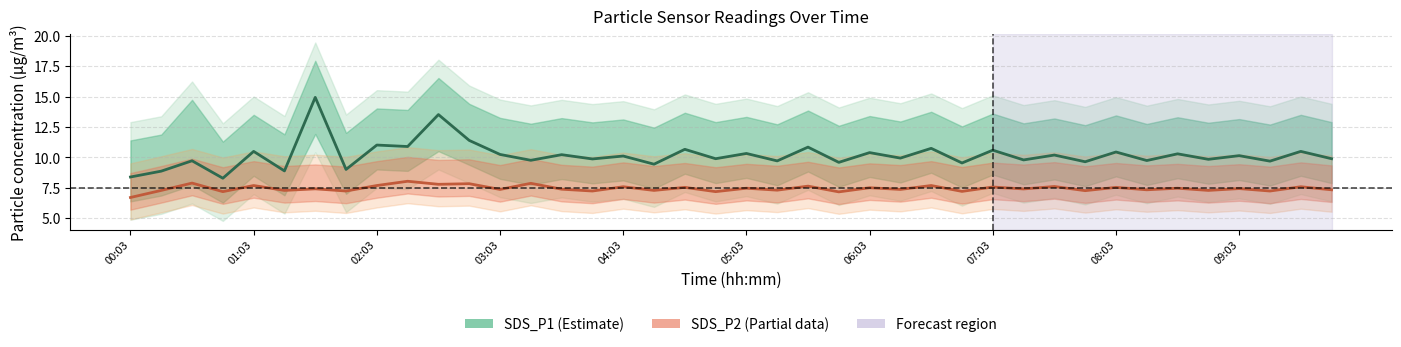

What are all the series names shown in the legend?

SDS_P1, SDS_P2